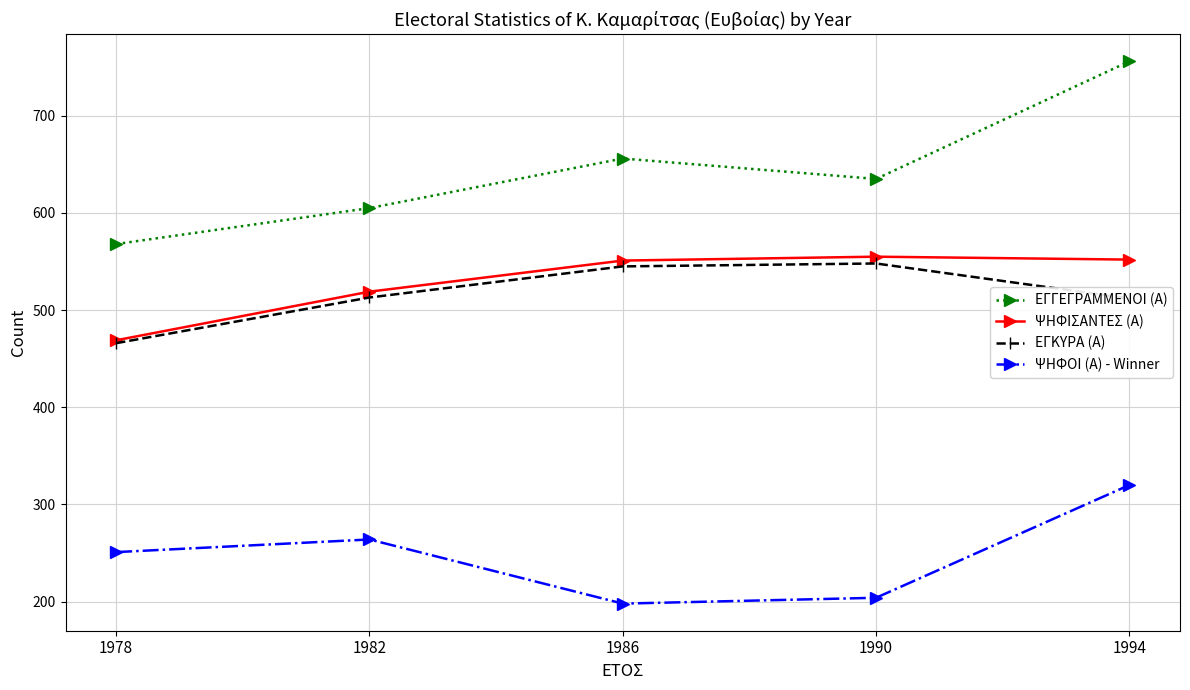

What is the average value of the ΕΓΓΕΓΡΑΜΜΕΝΟΙ (Α) series?

644